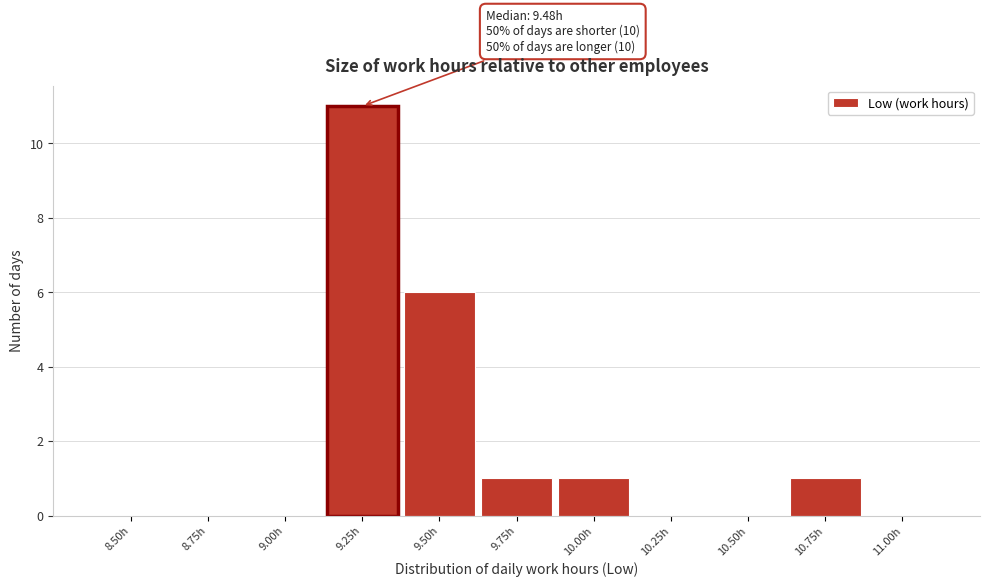

Reading left to right, extract all data points from this chart.

8.50h=0	8.75h=0	9.00h=0	9.25h=11	9.50h=6	9.75h=1	10.00h=1	10.25h=0	10.50h=0	10.75h=1	11.00h=0